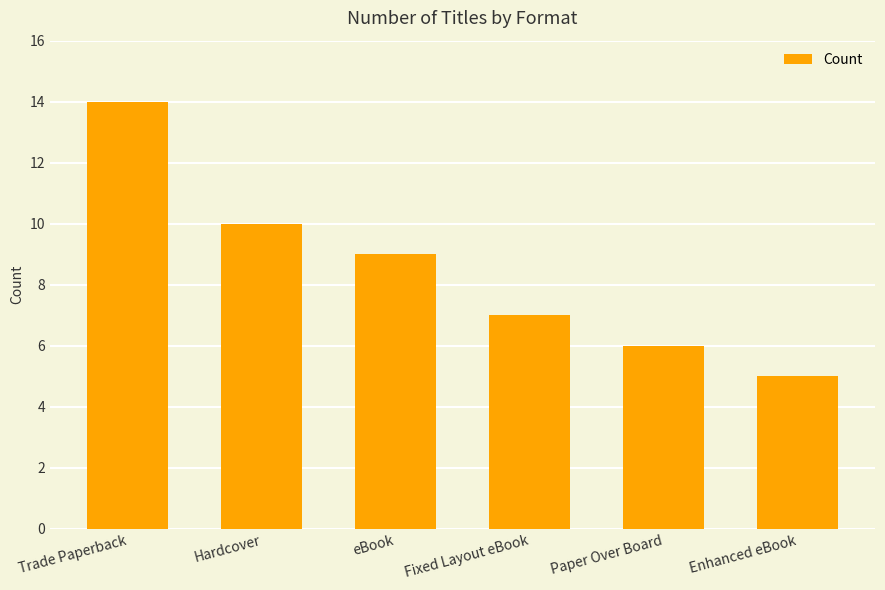

The chart shows a value of 7 at Fixed Layout eBook. True or false?

True